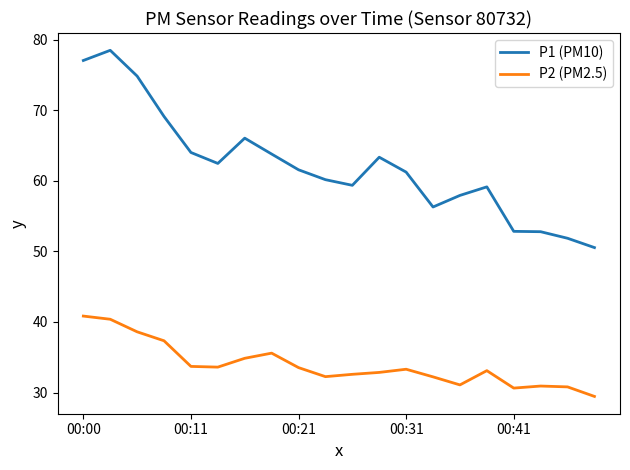

What is the greatest value displayed?

78.5